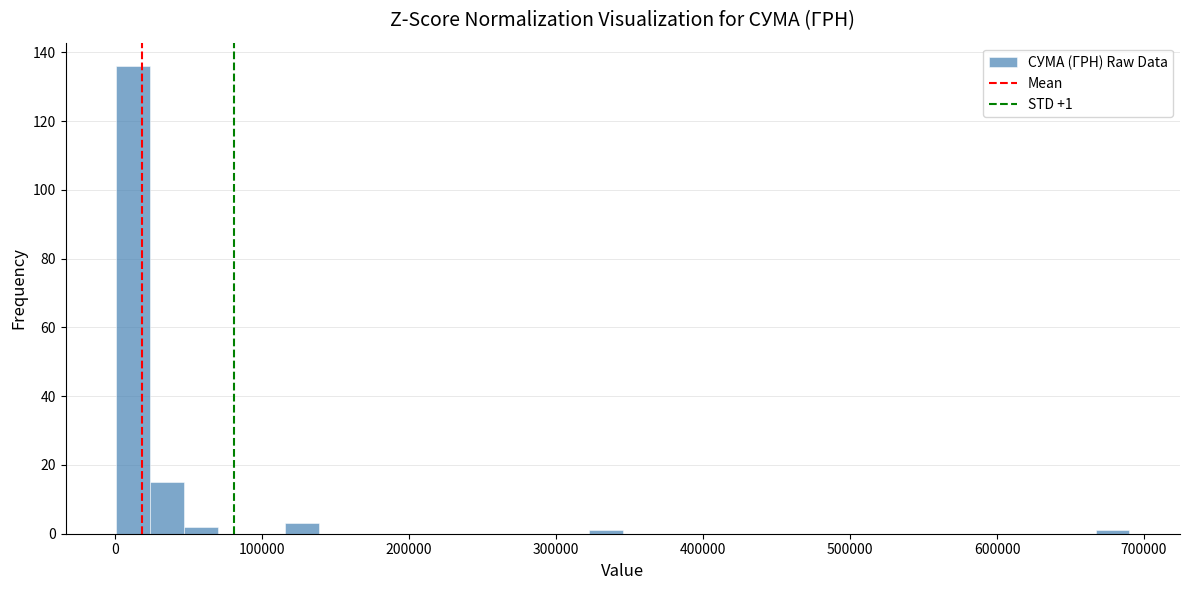

Read against the x-axis, roughly where is the centre of the tallest bar?

10000